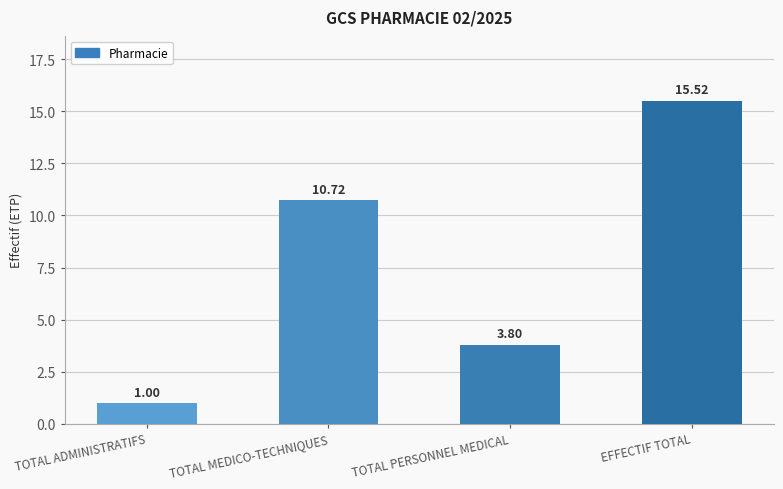

Does the chart contain stacked bars?

No